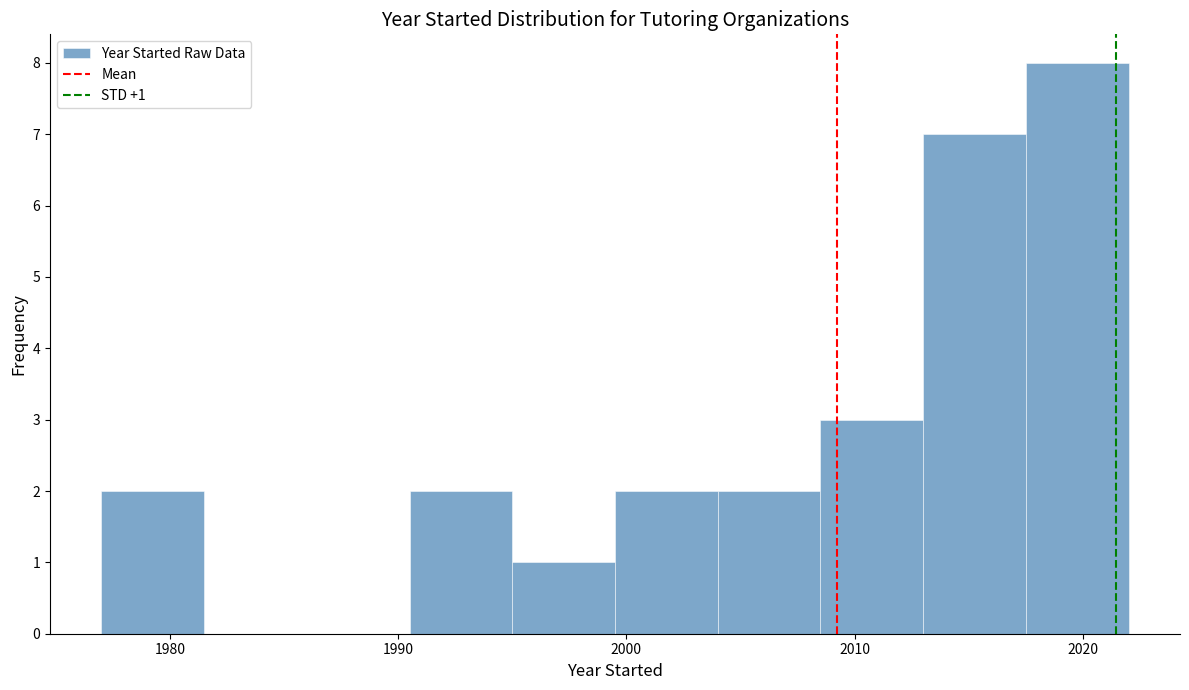

Over which range of the x-axis is the bar tallest?

2017.5 to 2022.0